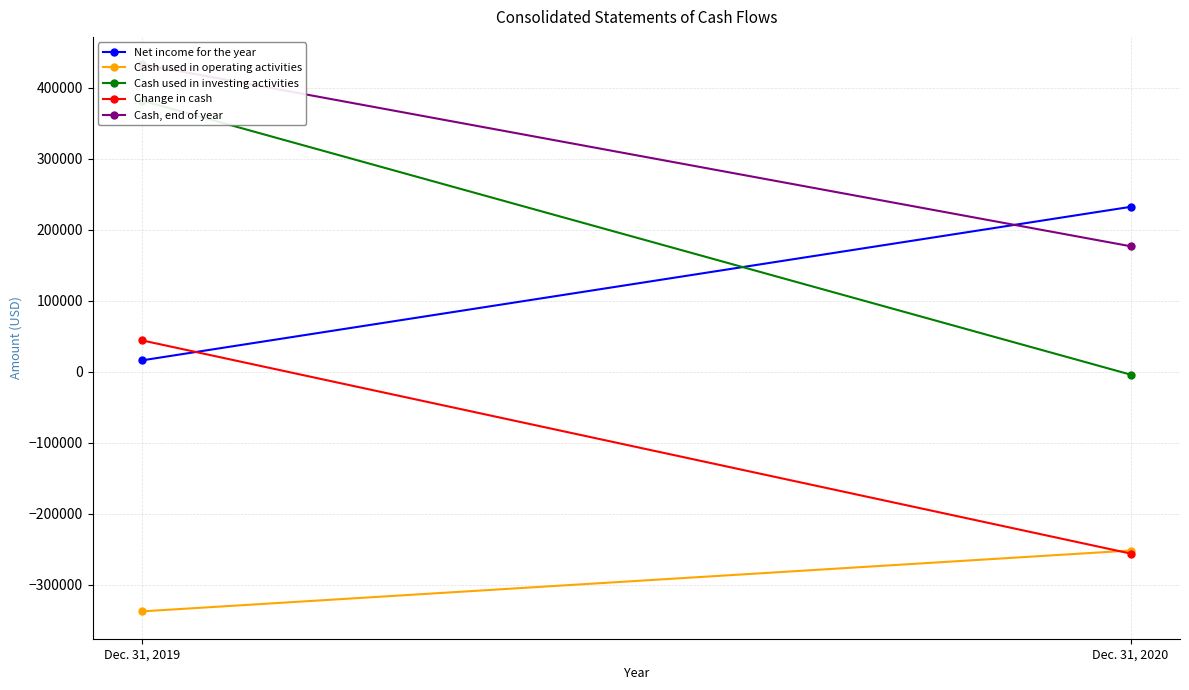

What is the value of the Cash used in operating activities point at the 1st from the left?

-337756